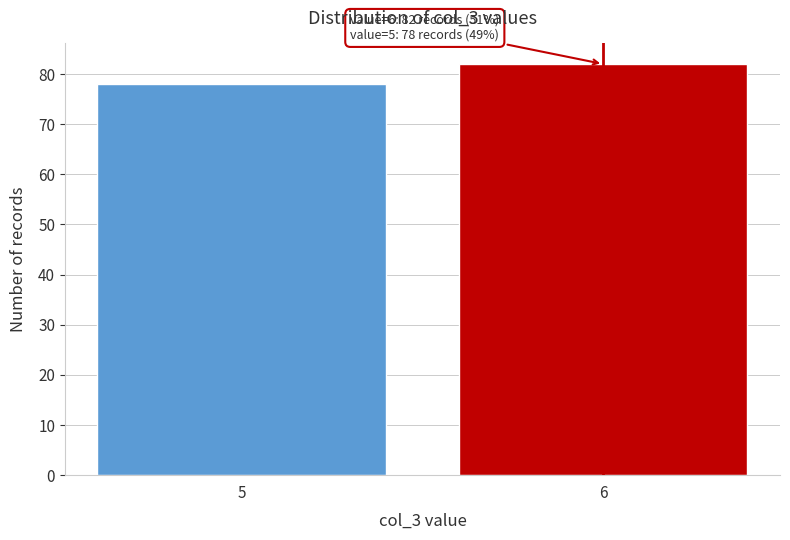

Reading left to right, transcribe all the data shown in this chart.

78	82